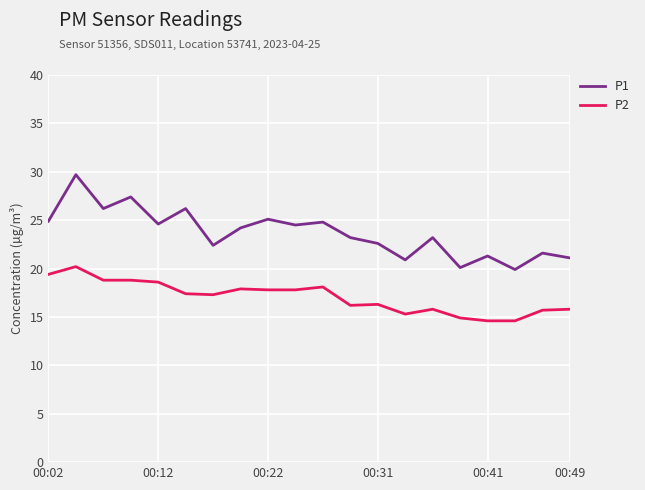

What is the minimum value shown in the chart?

14.6